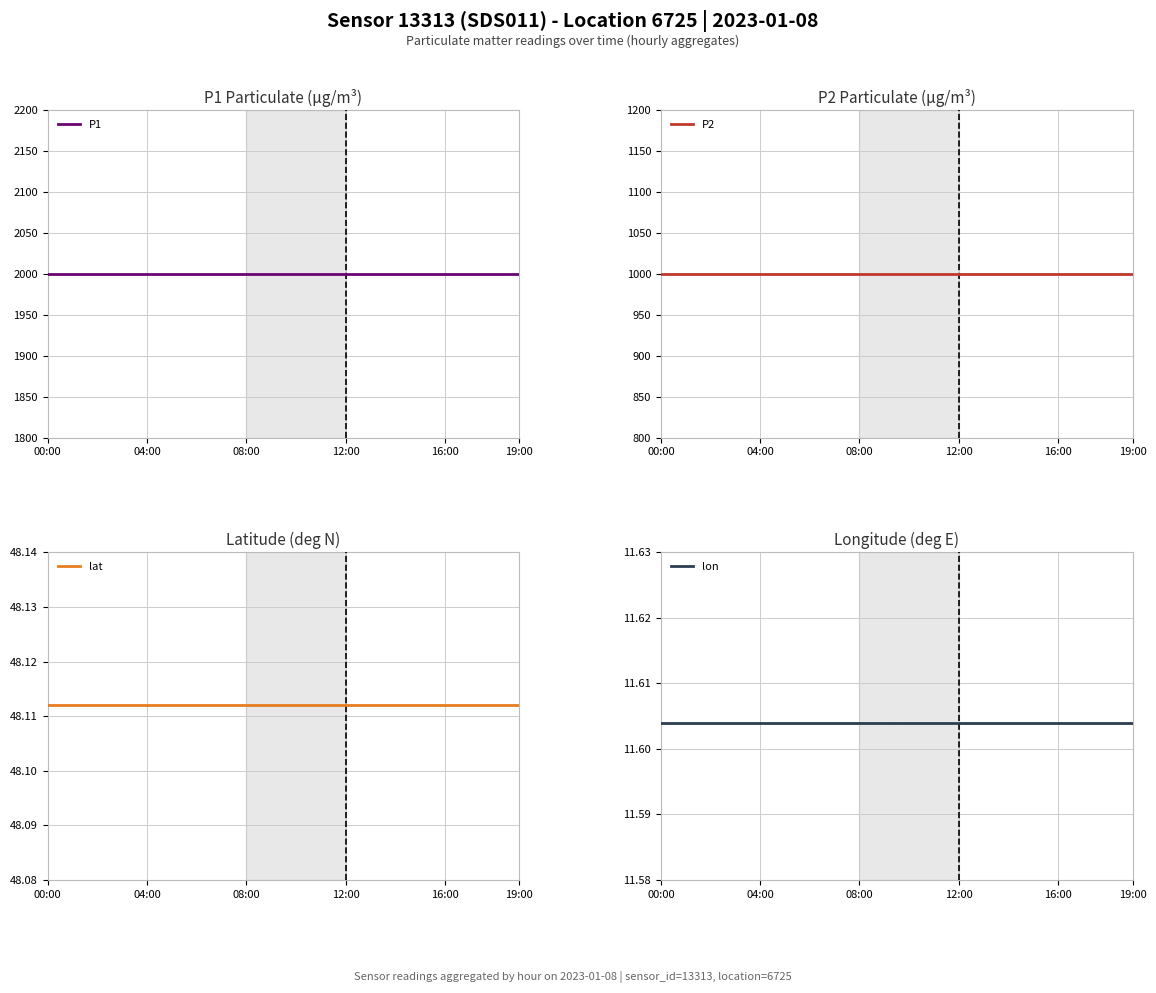

List the labels in order of P1 value, smallest first.

00:00, 04:00, 08:00, 12:00, 16:00, 19:00, 6, 7, 8, 9, 10, 11, 12, 13, 14, 15, 16, 17, 18, 19